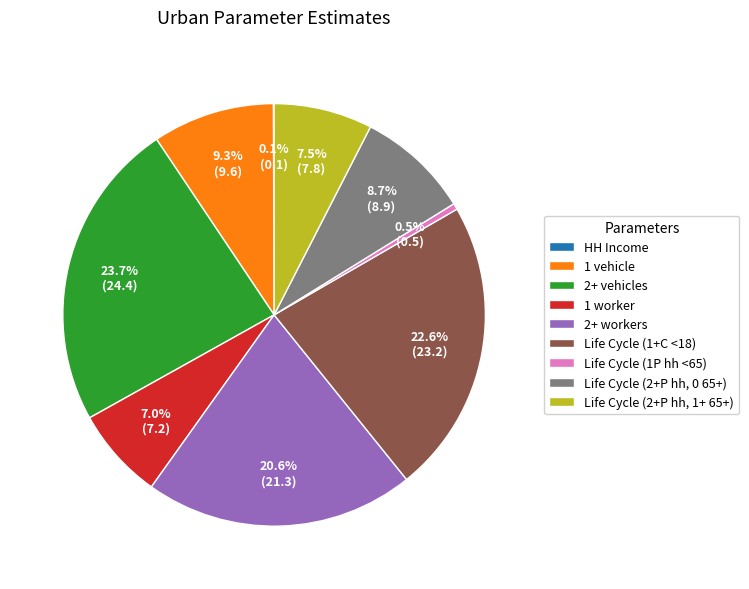

To the nearest percent, what is the difference between the largest and smallest slice percentages?

24%